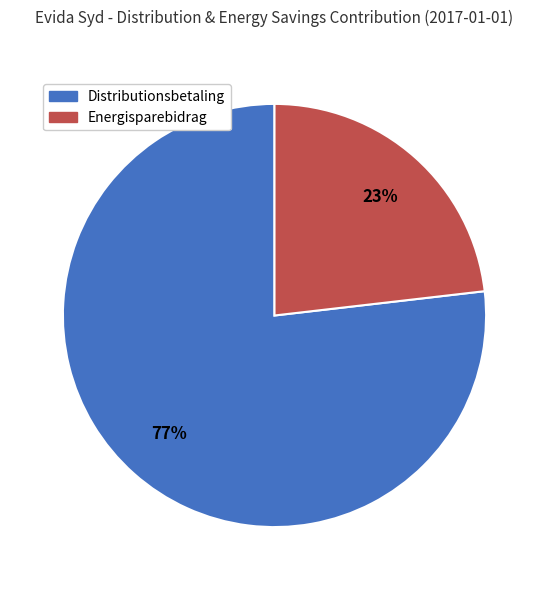

Rank the categories by value from highest to lowest.

Distributionsbetaling, Energisparebidrag